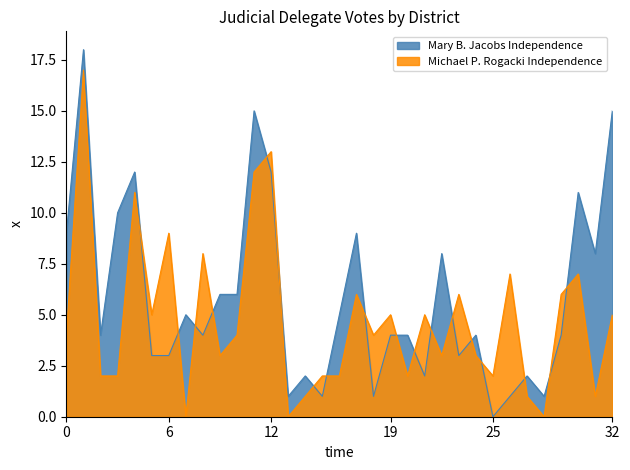

What are all the series names shown in the legend?

Mary B. Jacobs Independence, Michael P. Rogacki Independence